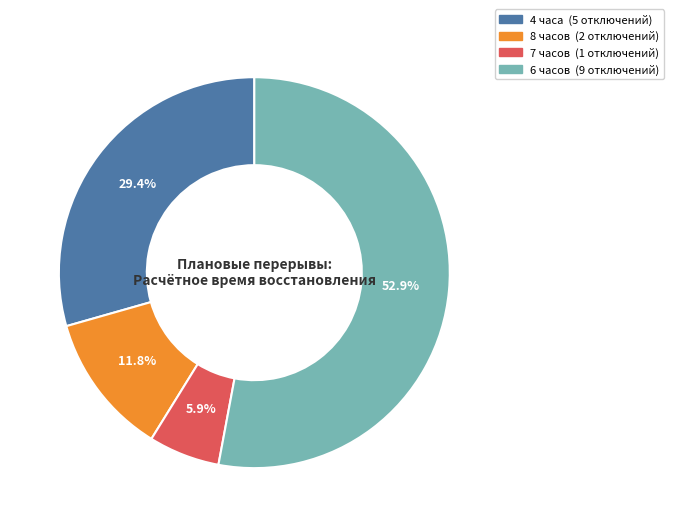

What is the smallest slice in the pie chart?

7 часов